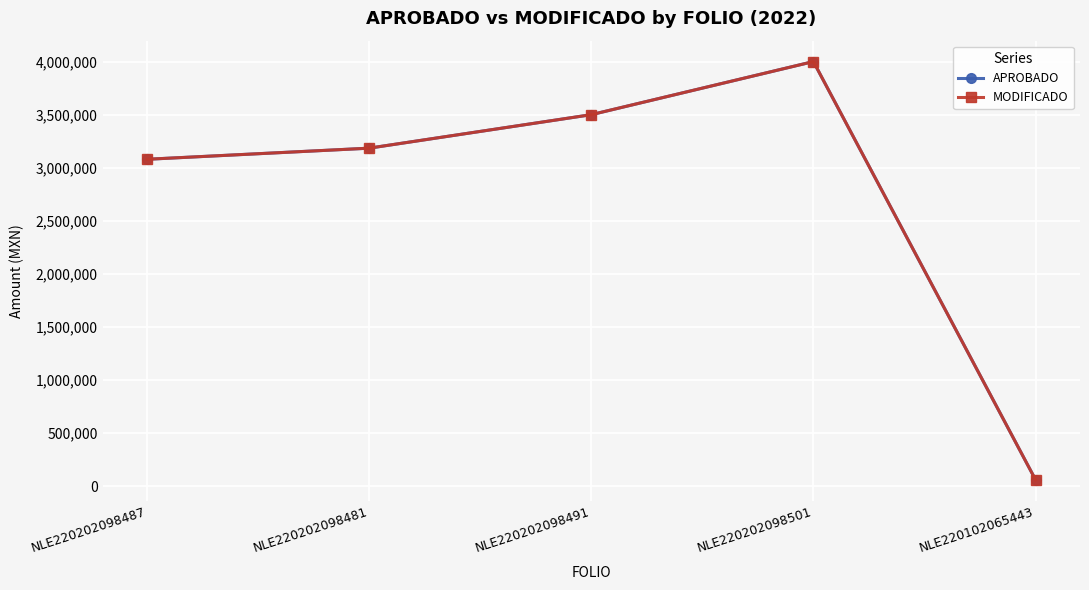

What is the value of the MODIFICADO point at the 2nd from the left?

3184673.0